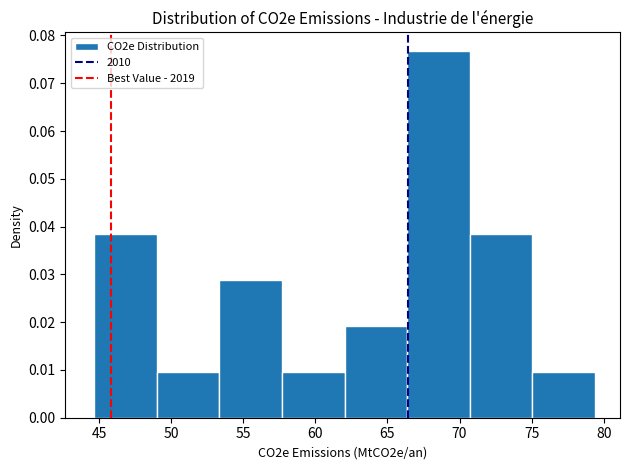

How tall is the bar that spans 49.0 to 53.5 on the x-axis? Neither the bar edges nor the heights are printed on the chart, so give them approximately, as read against the axes.

0.010